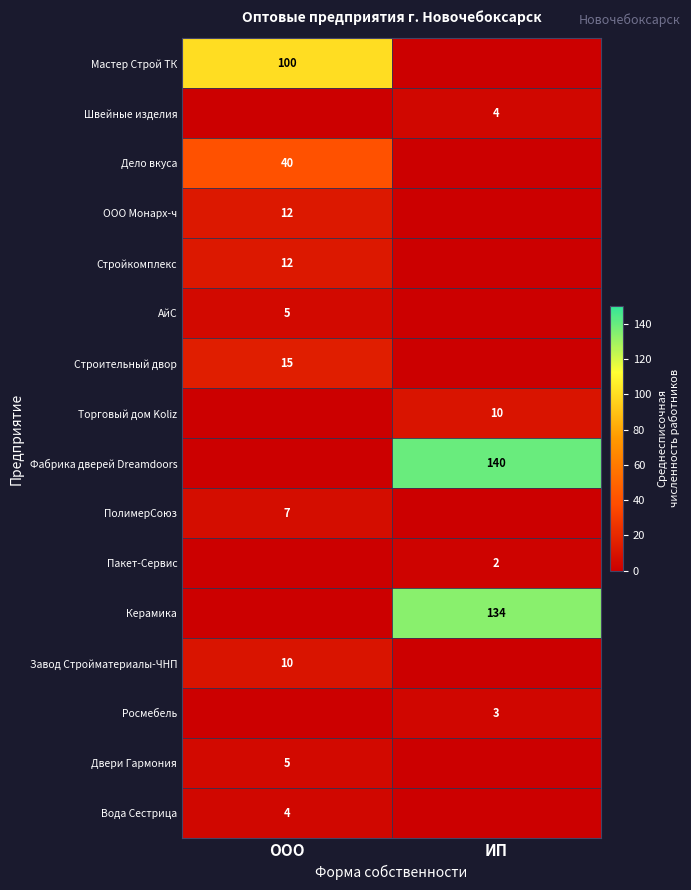

Is it true that Вода Сестрица equals 4 at ООО?

True